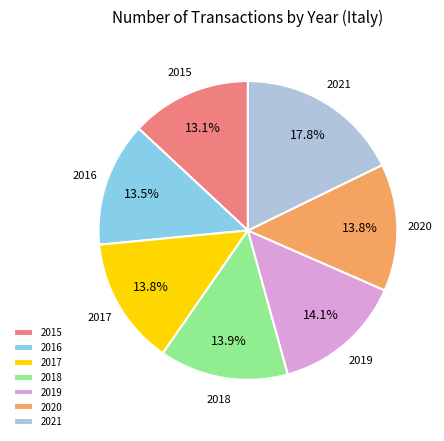

What percentage is the 2015 slice, to the nearest percent?

13%